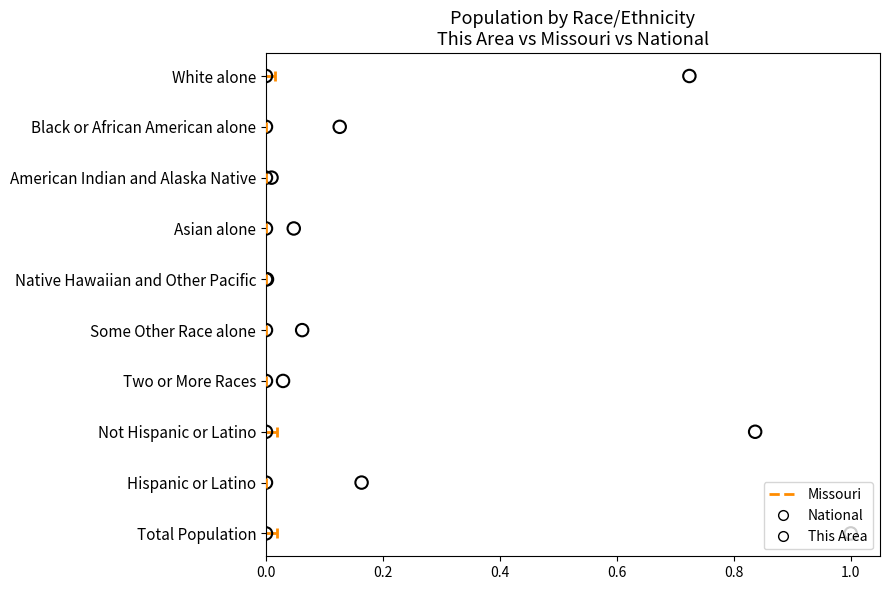

Which series has the widest spread of Y values?

National